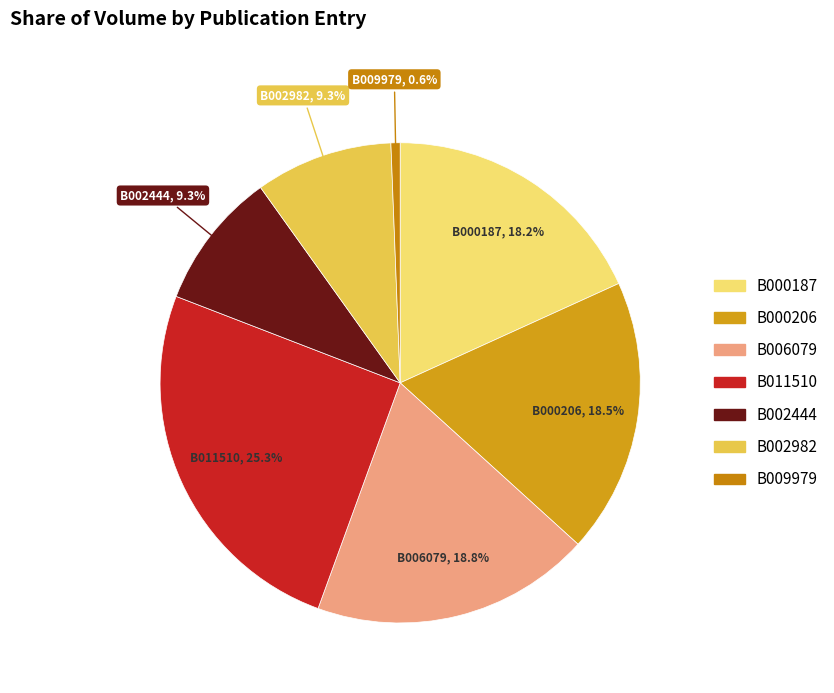

How many segments does this pie chart have?

7